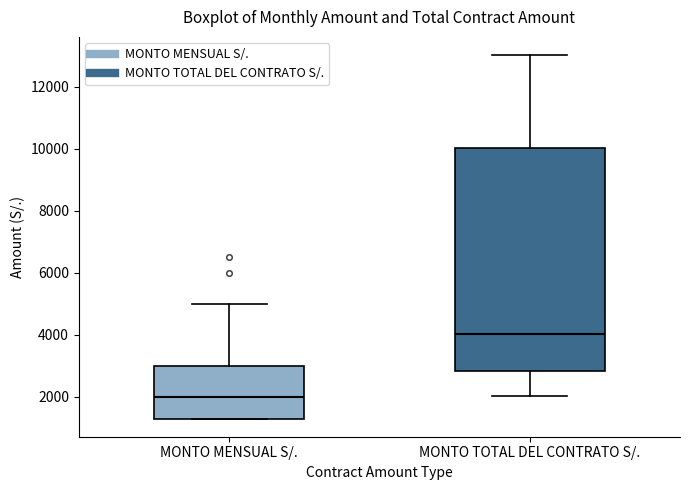

Which box has the highest median line?

MONTO TOTAL DEL CONTRATO S/.